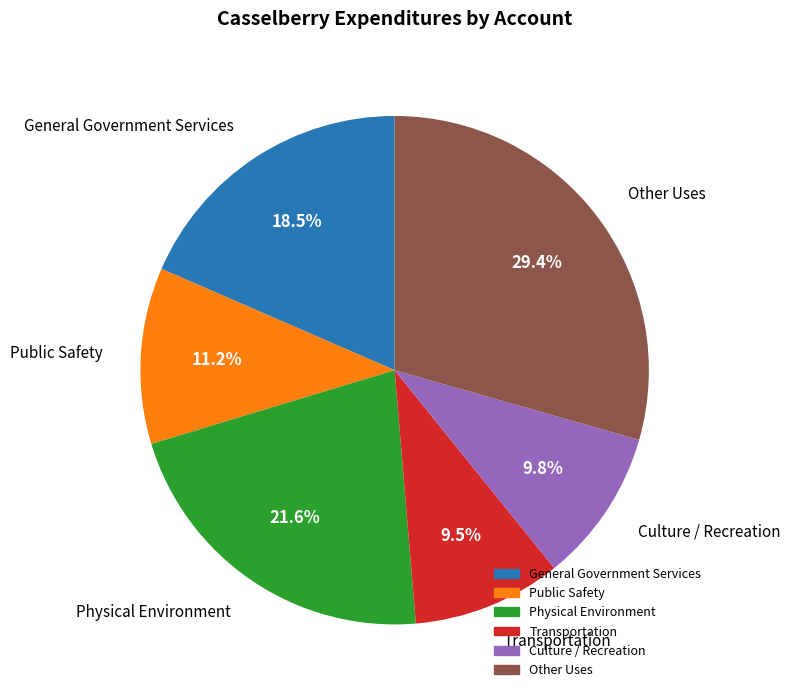

What is the ratio of the value at Physical Environment to the value at Transportation?

2.3